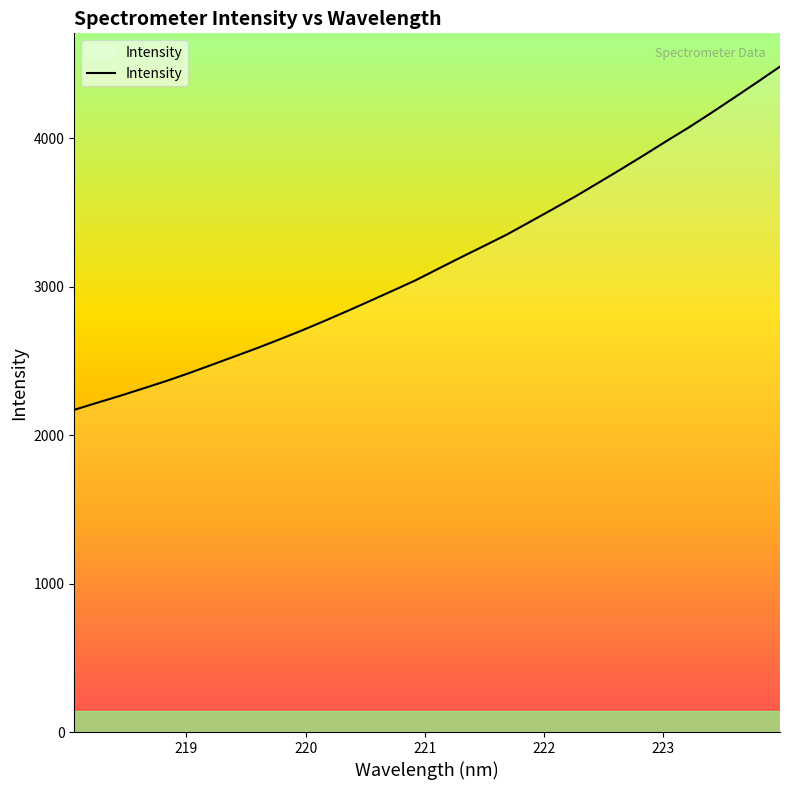

What is the difference between the maximum and second lowest values?

2264.3